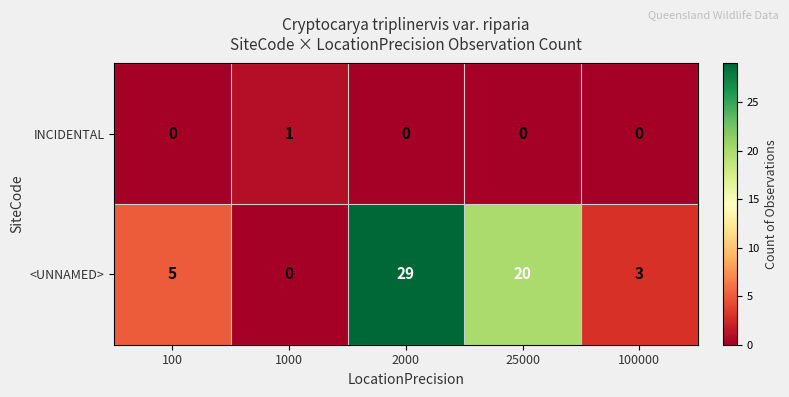

True or false: <UNNAMED> has a value of 29 at 2000.

True